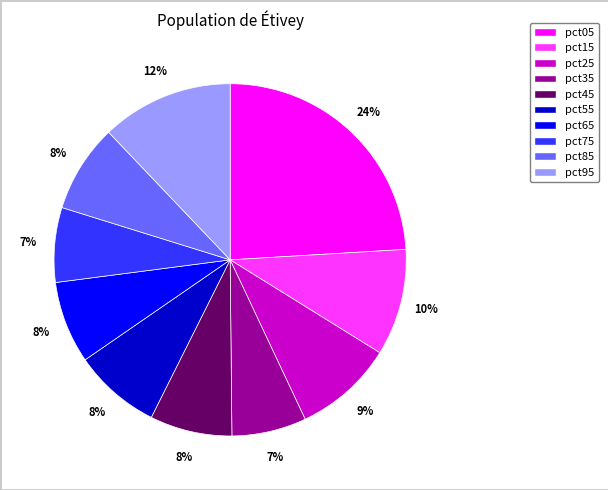

Count the number of slices in the pie.

10